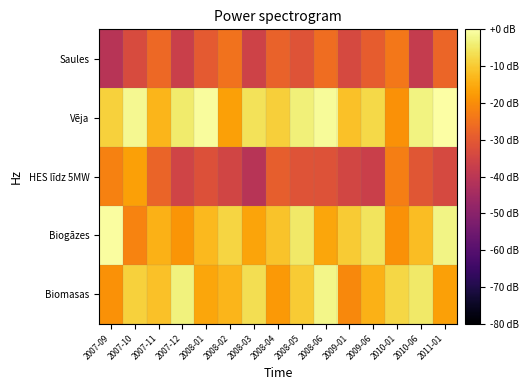

Which series has the largest range (max minus min)?

HES līdz 5MW